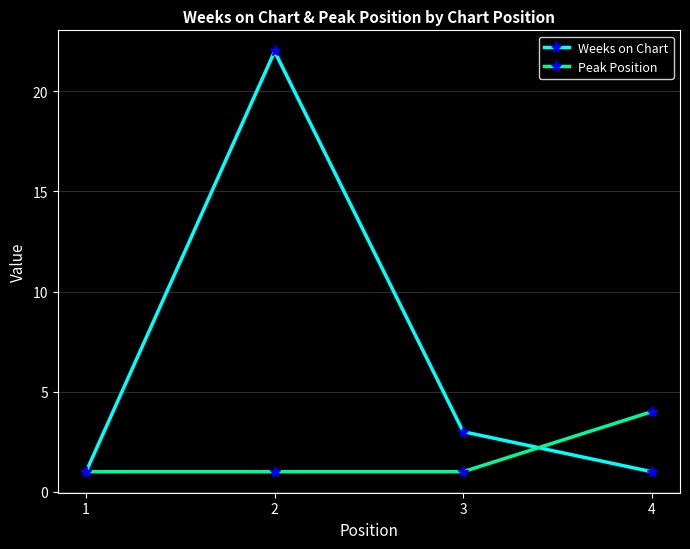

How many data points does each series have?

4